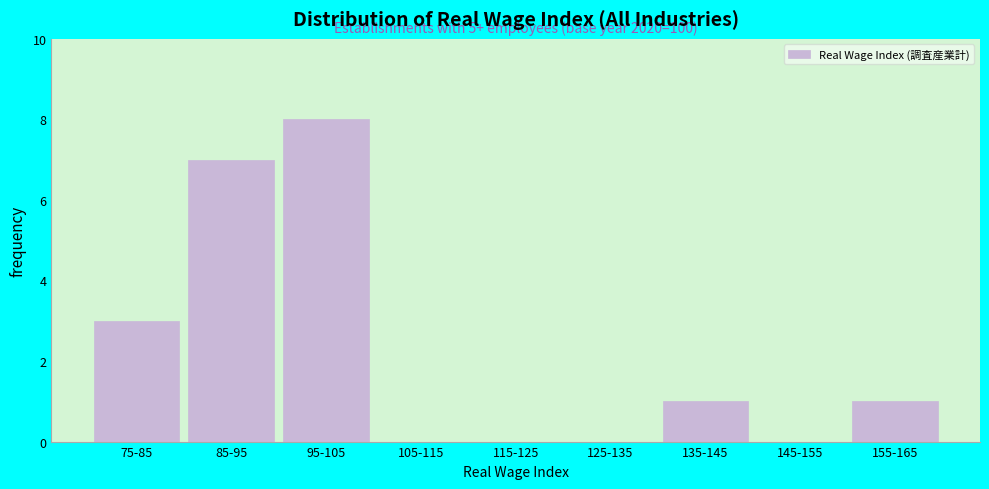

Reading left to right, what are all the values shown in this chart?

75-85=3	85-95=7	95-105=8	105-115=0	115-125=0	125-135=0	135-145=1	145-155=0	155-165=1